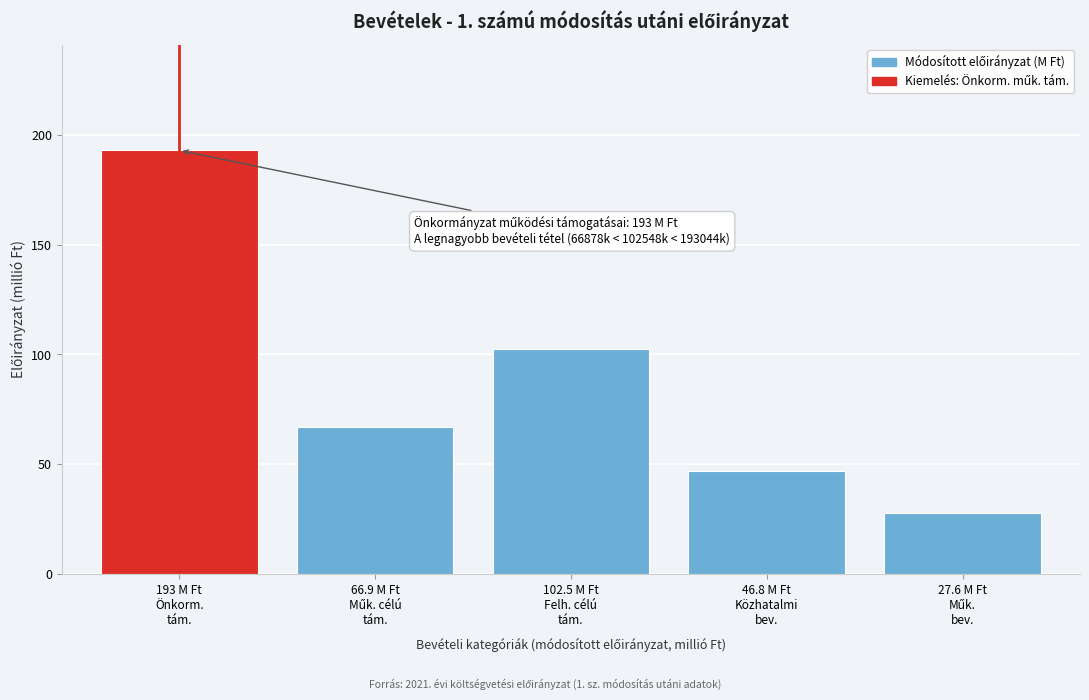

Reading left to right, list all the values displayed in this chart.

193.0	66.9	102.5	46.8	27.6